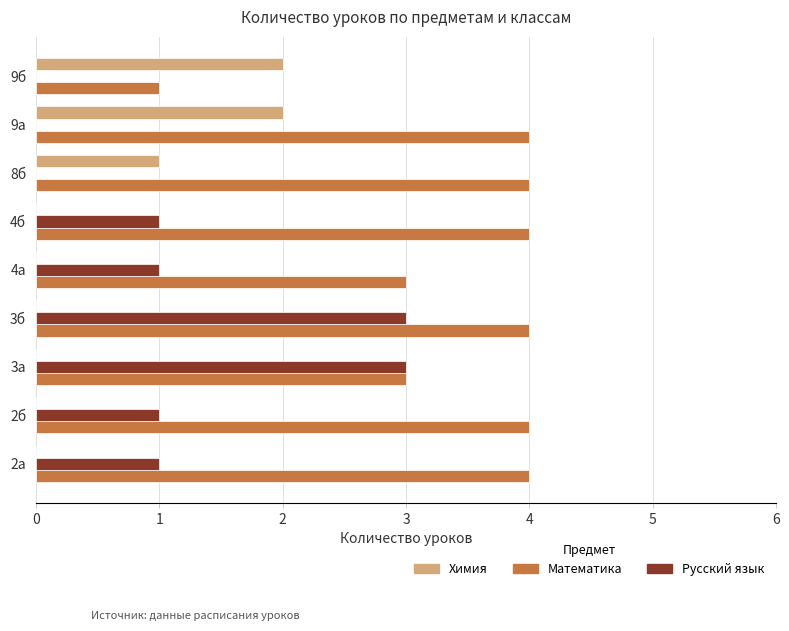

What is the total value across all series at 9б?

3